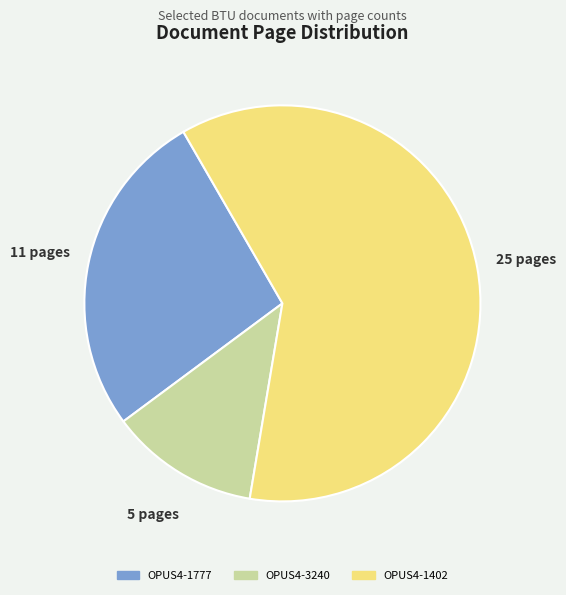

Is it true that OPUS4-1402 is 50% of the pie?

False